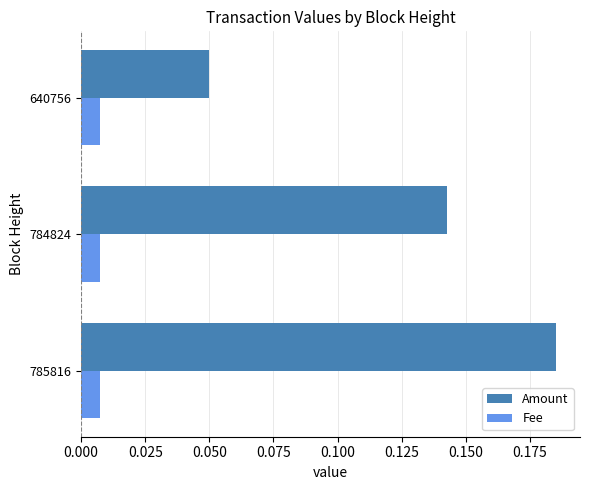

The value of Amount at 785816 is 0.1. True or false?

False